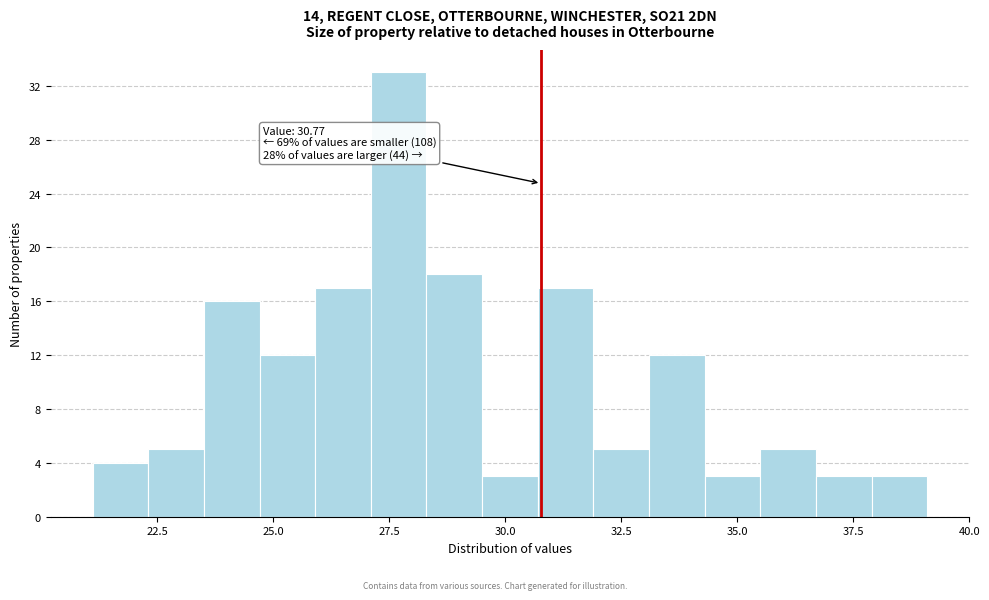

Around what value on the x-axis is the tallest bar? Give the approximate position of its centre, as read against the axis.

27.5